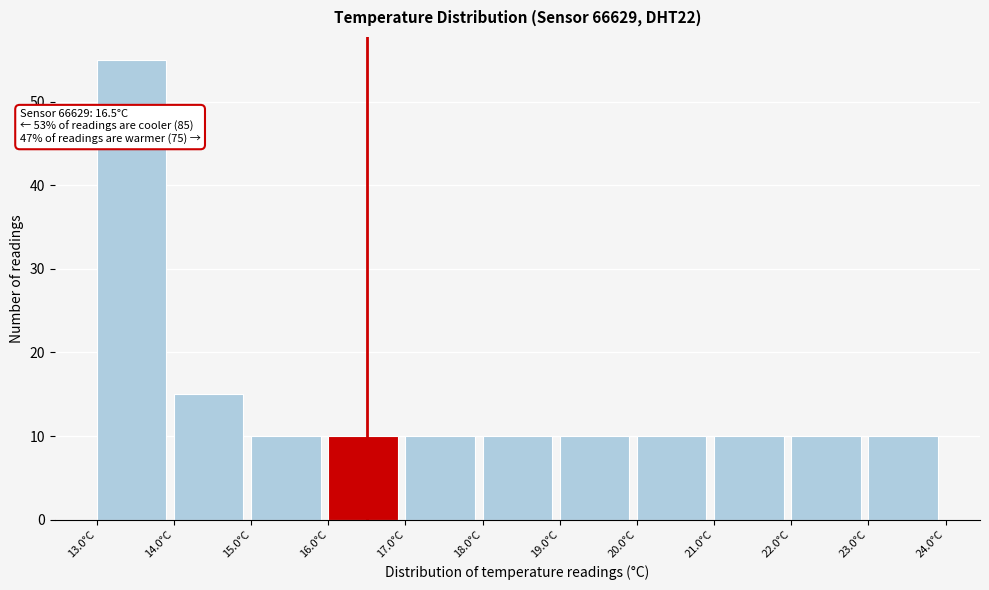

Over which range of the x-axis is the bar tallest?

13 to 14